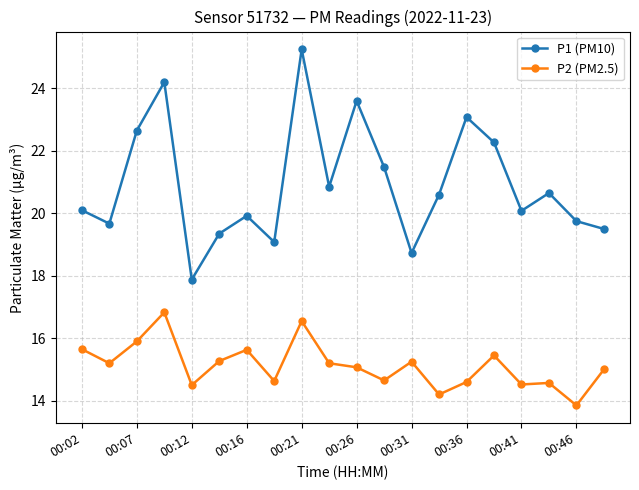

What is the highest value of the P2 (PM2.5) series?

16.8